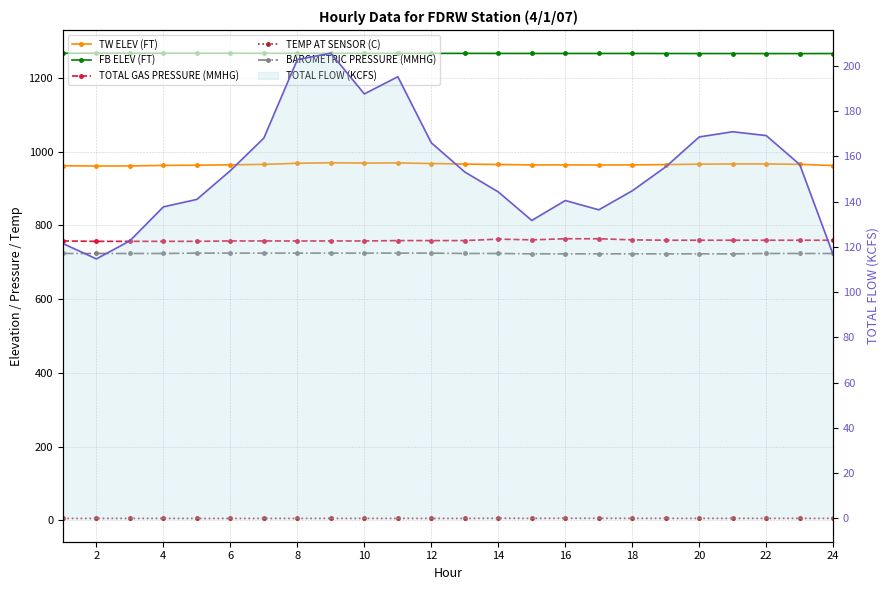

What is the minimum value for TEMP AT SENSOR (C)?

4.7